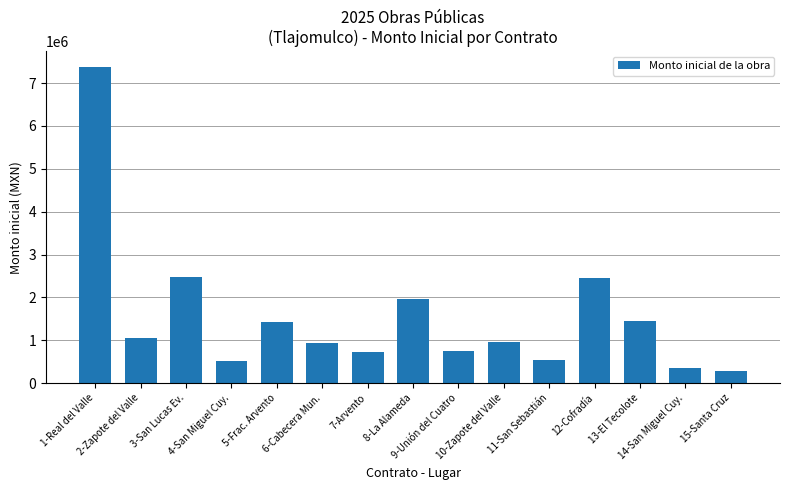

What is the value of the 12th bar from the left?

2446187.9